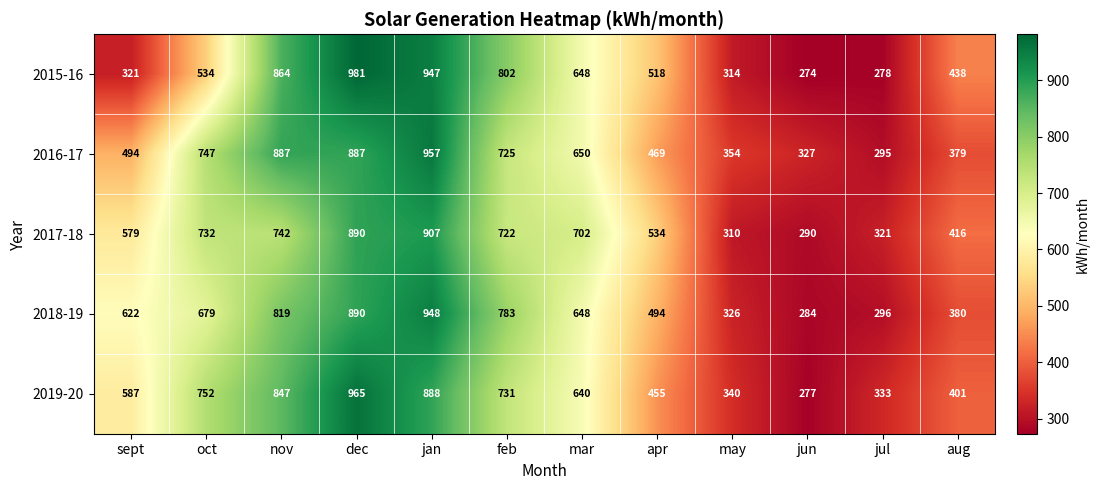

What is the sum of all 2017-18 values?

7145